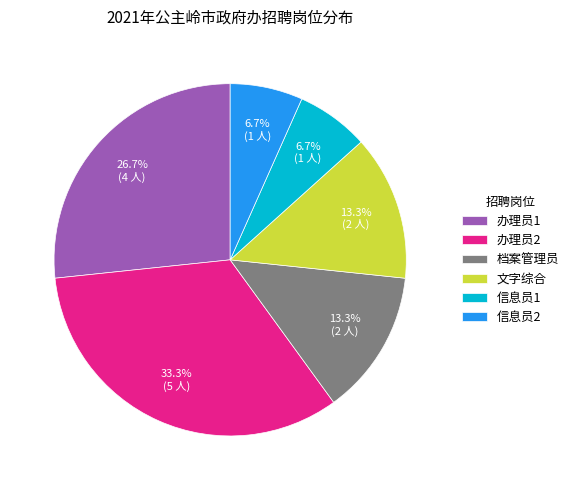

What is the largest slice in the pie chart?

办理员2